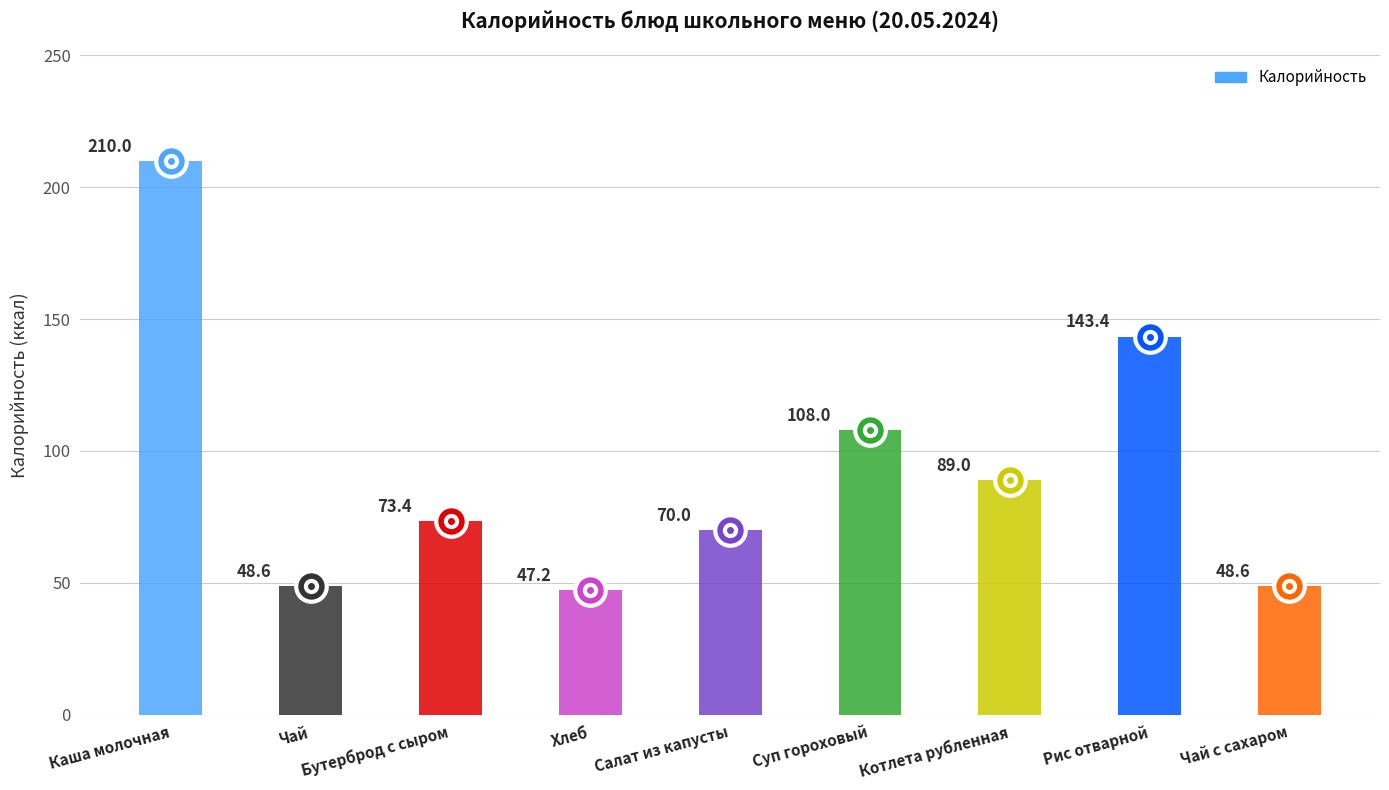

Are the bars grouped side by side (vs. stacked)?

No